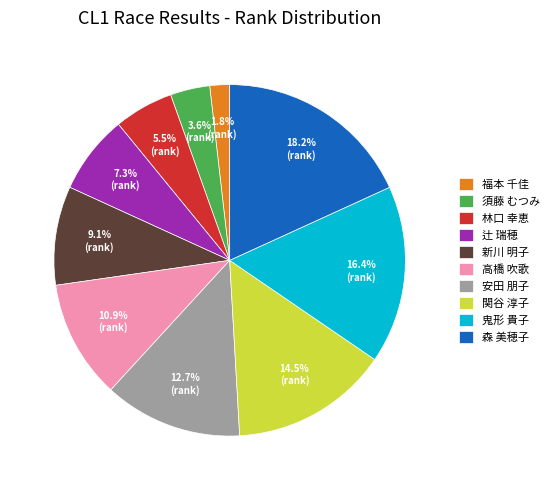

How many segments does this pie chart have?

10